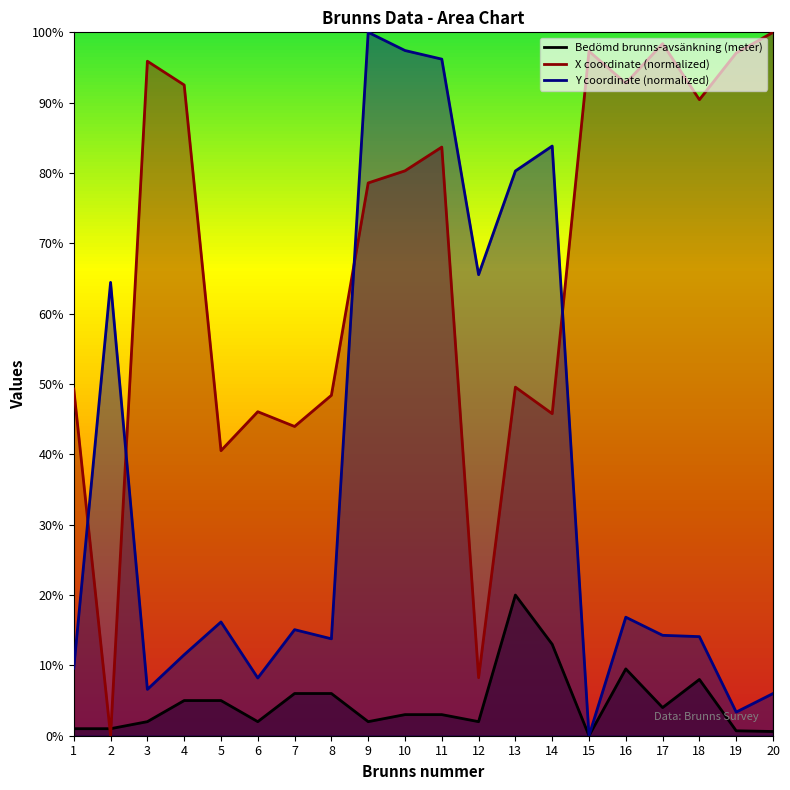

Reading left to right, transcribe all the data shown in this chart.

Bedömd brunns-avsänkning (meter): 0.1	0.1	0.2	0.5	0.5	0.2	0.6	0.6	0.2	0.3	0.3	0.2	2.0	1.3	0.0	0.9	0.4	0.8	0.1	0.1
X coordinate (normalized): 4.9	0.0	9.6	9.3	4.1	4.6	4.4	4.8	7.9	8.0	8.4	0.8	5.0	4.6	9.7	9.3	9.8	9.0	9.7	10.0
Y coordinate (normalized): 1.0	6.4	0.7	1.2	1.6	0.8	1.5	1.4	10.0	9.7	9.6	6.6	8.0	8.4	0.0	1.7	1.4	1.4	0.3	0.6